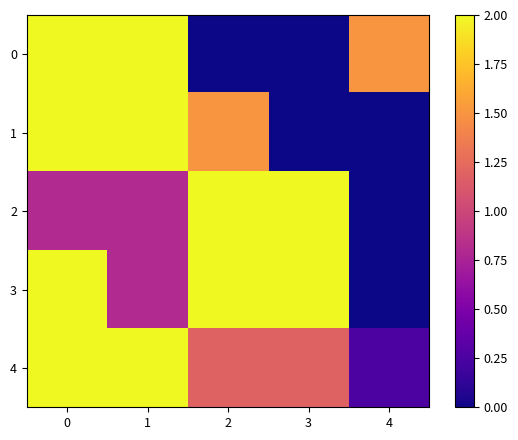

What is the spread (max minus min) of values at 4?

1.5